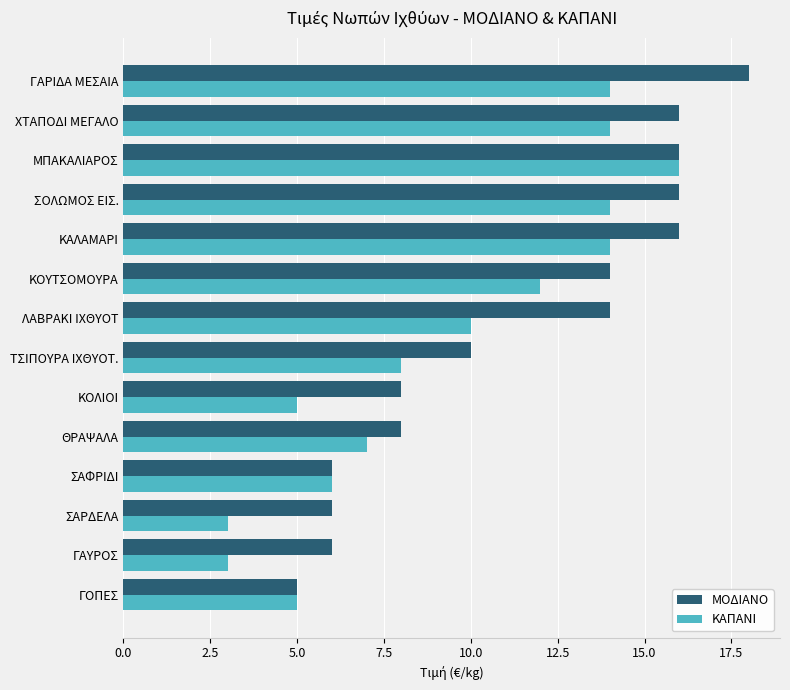

Is it true that ΜΟΔΙΑΝΟ equals 8 at ΘΡΑΨΑΛΑ?

True